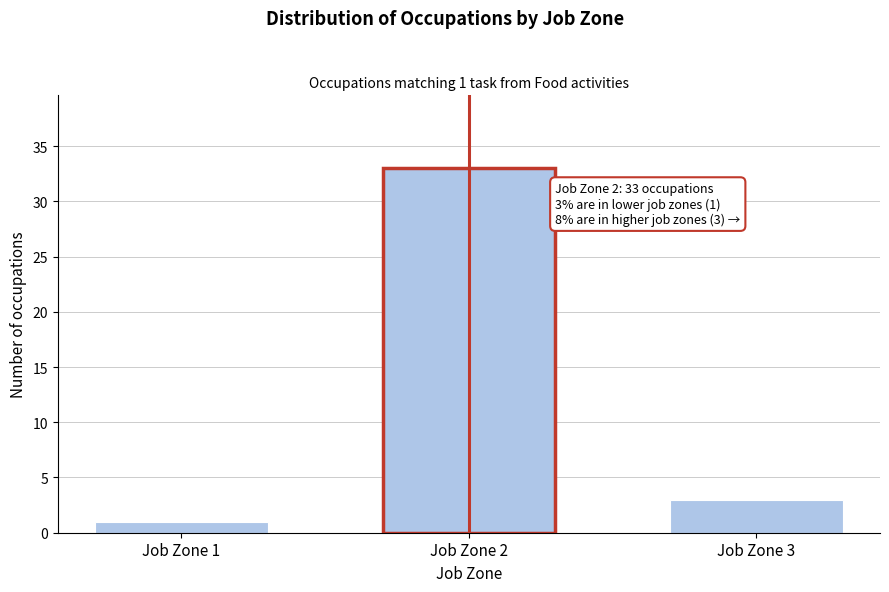

Reading left to right, list all the values displayed in this chart.

1	33	3